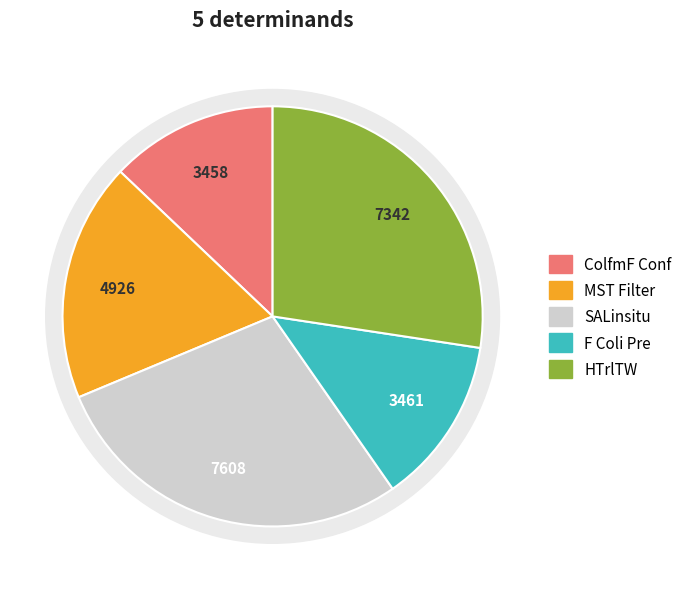

Does HTrlTW represent more than half of the total?

No